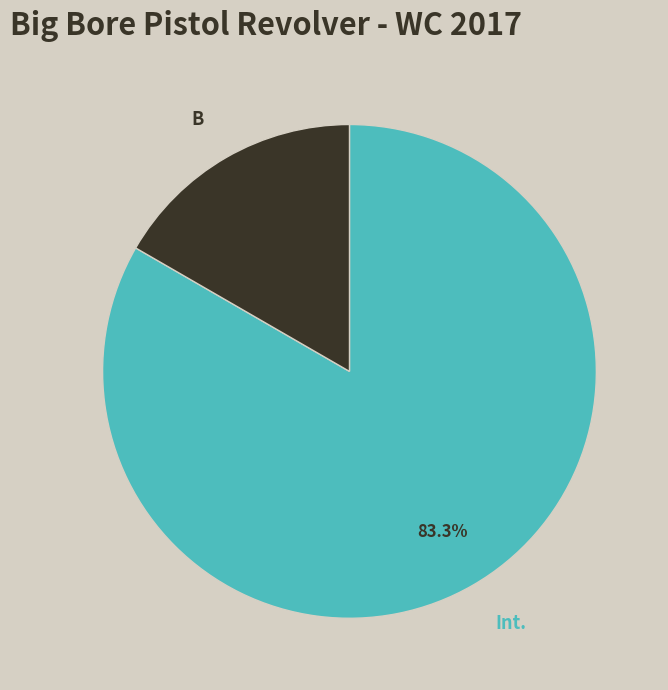

What is the largest slice in the pie chart?

Int.